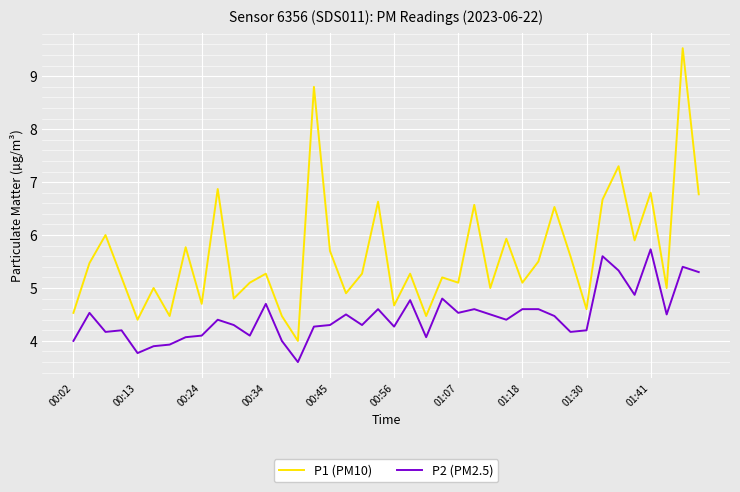

What is the maximum value shown in the chart?

9.5